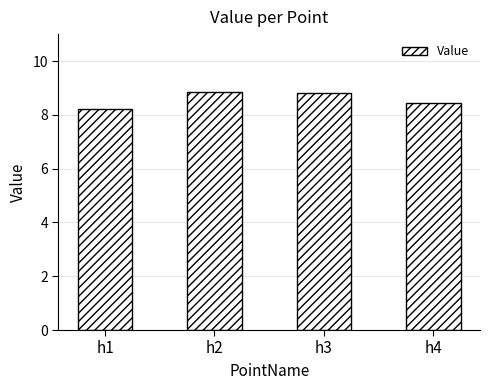

How many categories are shown in the chart?

4